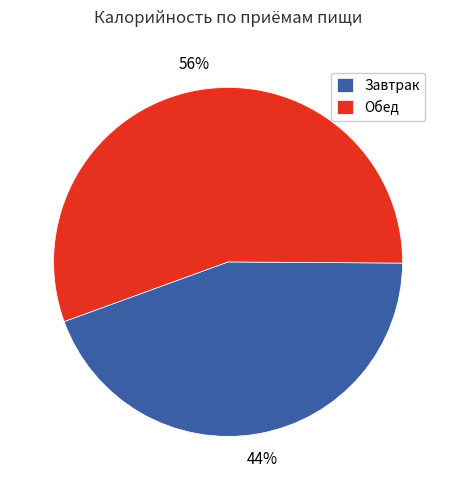

Is it true that Обед is 68% of the pie?

False